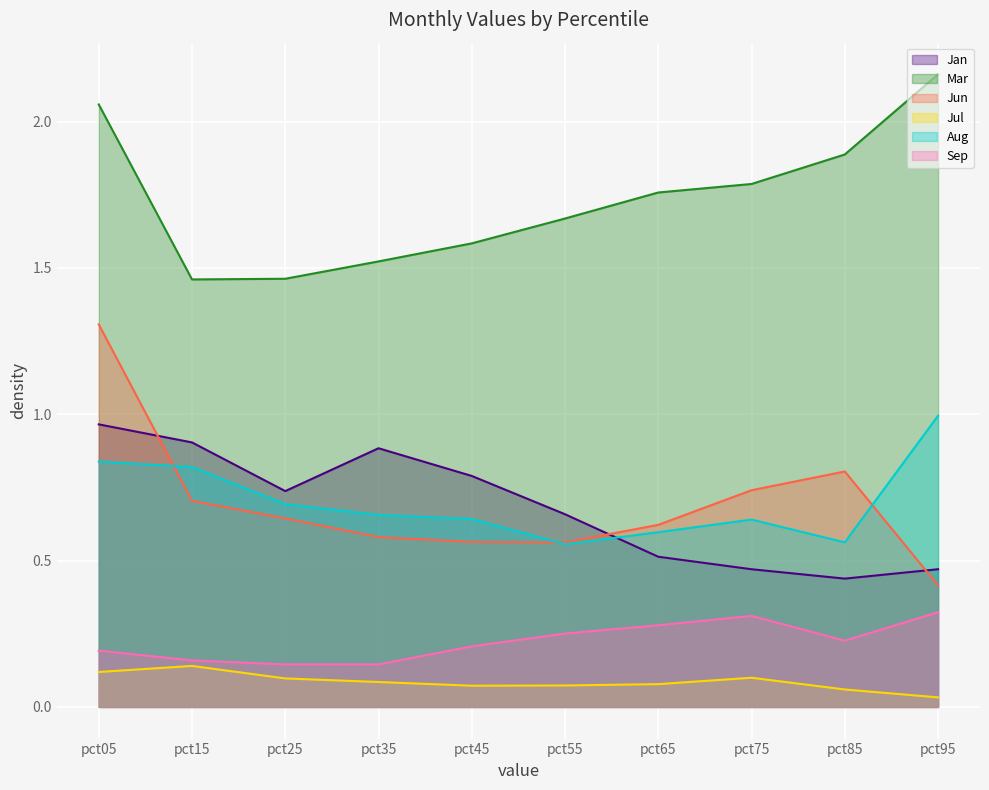

Which series has the largest total across all categories?

Mar